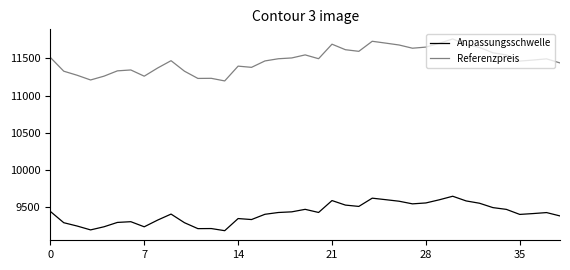

True or false: Referenzpreis and Anpassungsschwelle cross at least once.

False